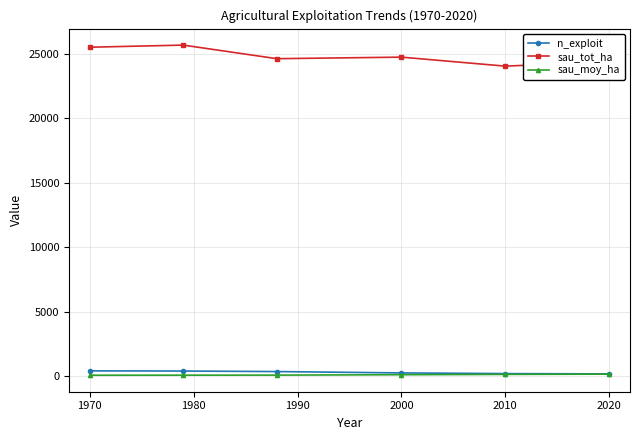

What is the maximum value shown in the chart?

25698.2